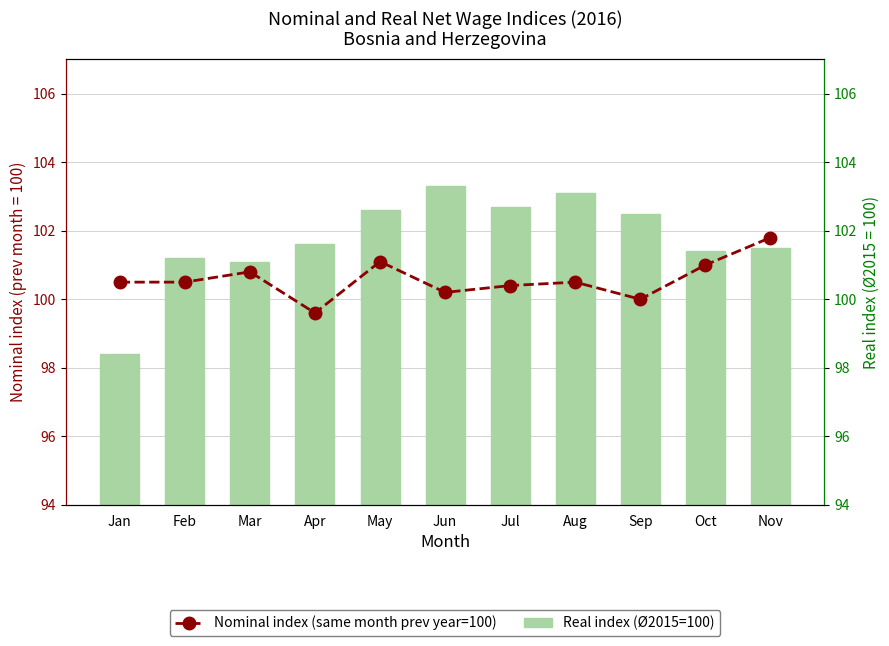

What is the spread (max minus min) of values at Oct?

0.4